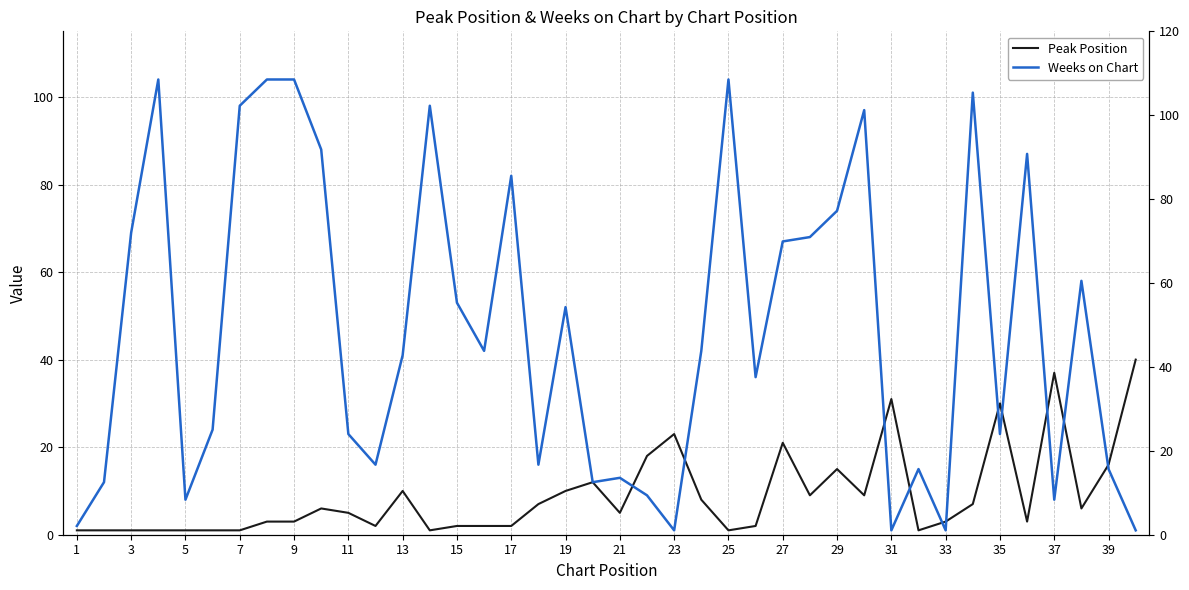

True or false: Peak Position has more than 1 points higher than both neighbors.

True